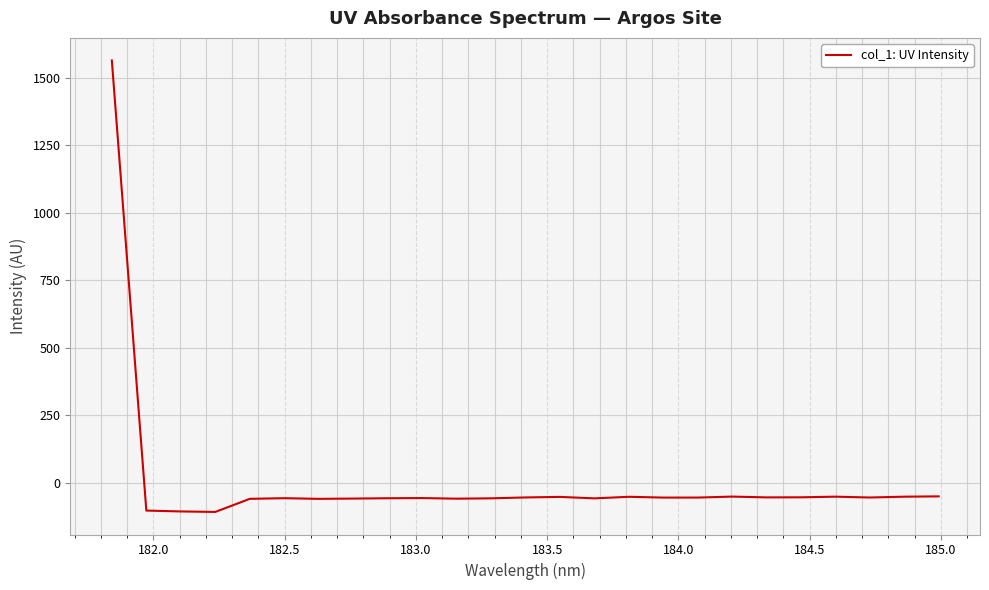

What is the sum of all values?

102.3